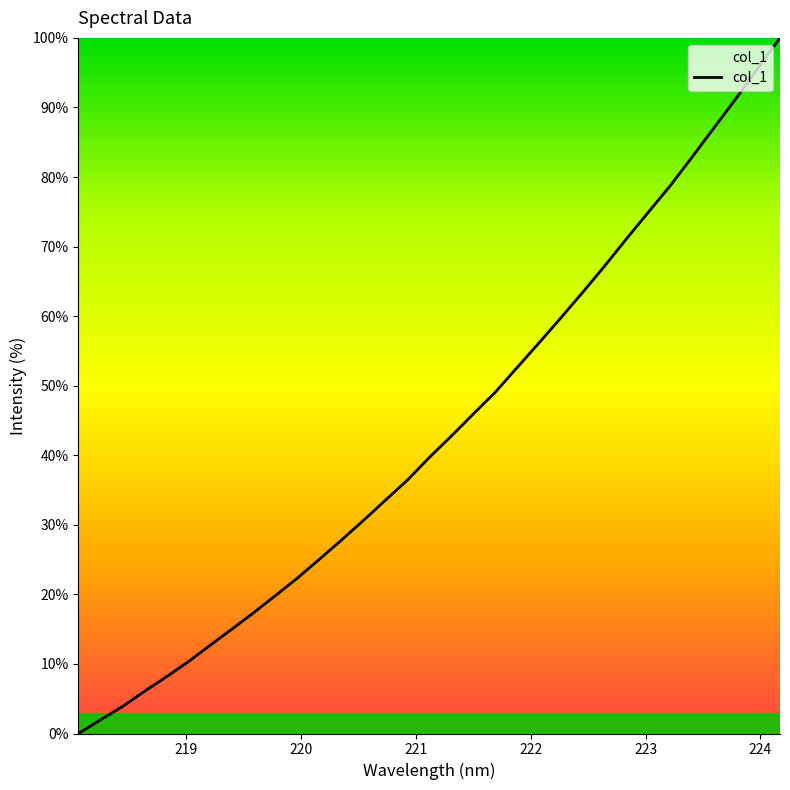

What is the greatest value displayed?

100.0